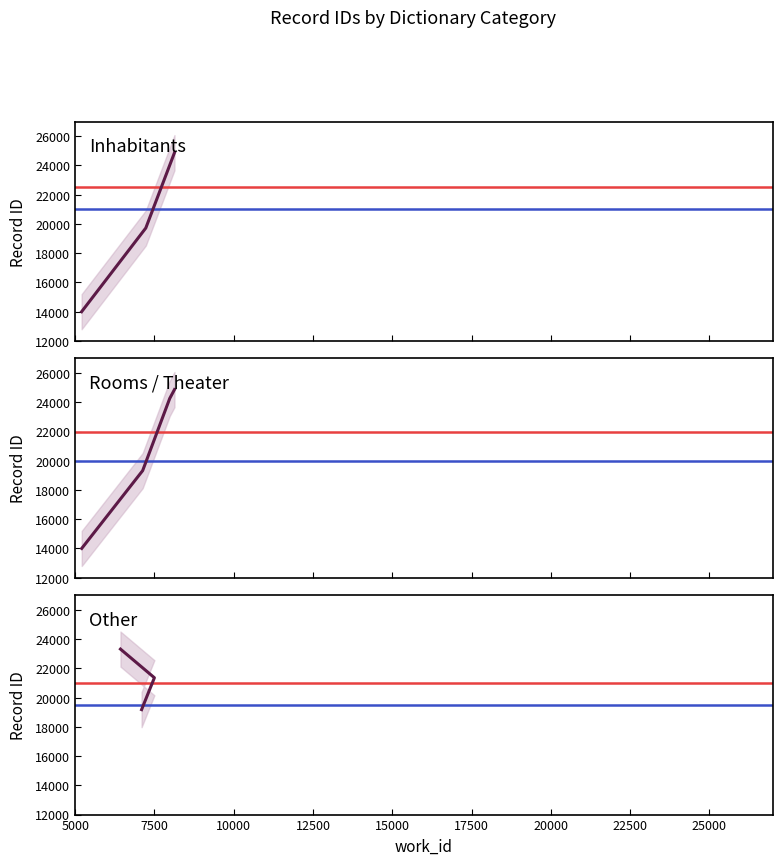

What is the ratio of the value at 5203 to the value at 6428?

0.6